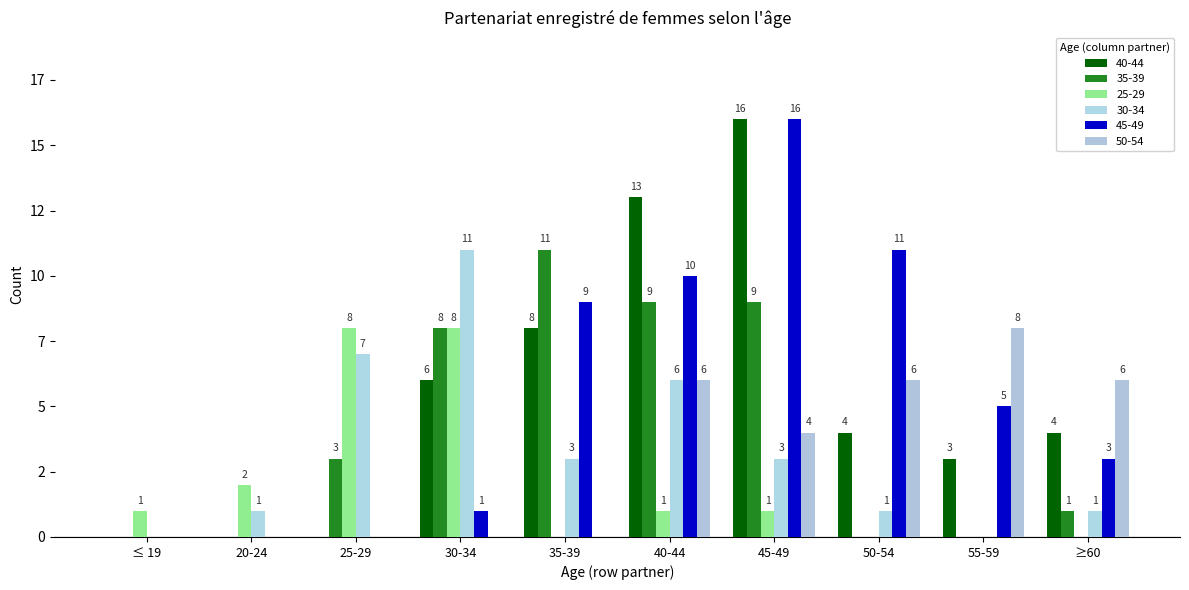

Which label corresponds to the smallest value in the chart?

≤ 19